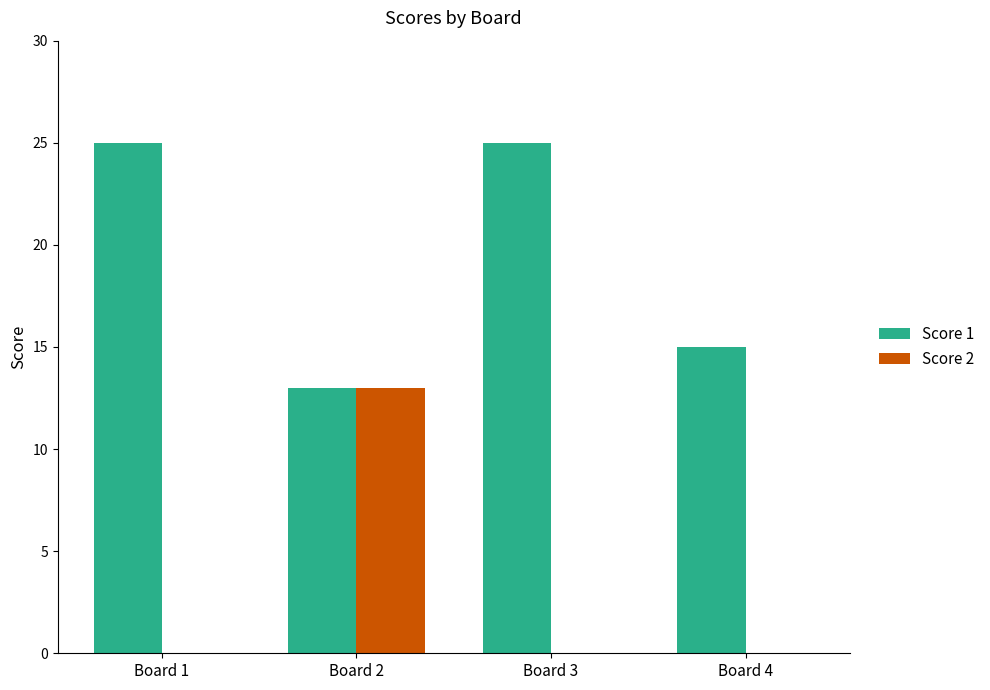

What is the sum of all Score 1 values?

78